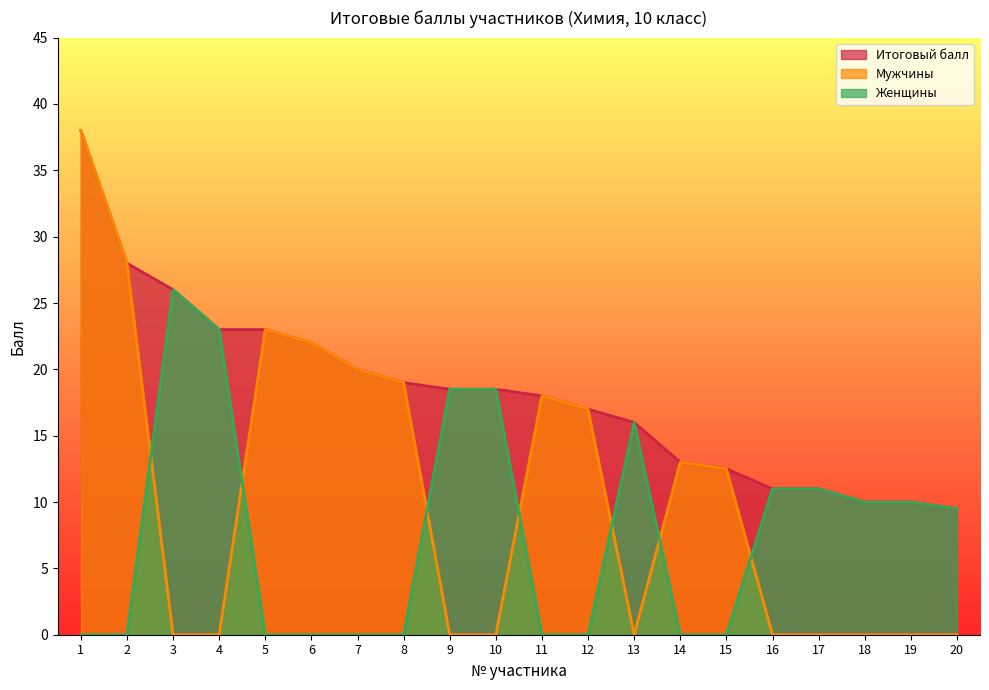

What is the sum of all Итоговый балл values?

364.0